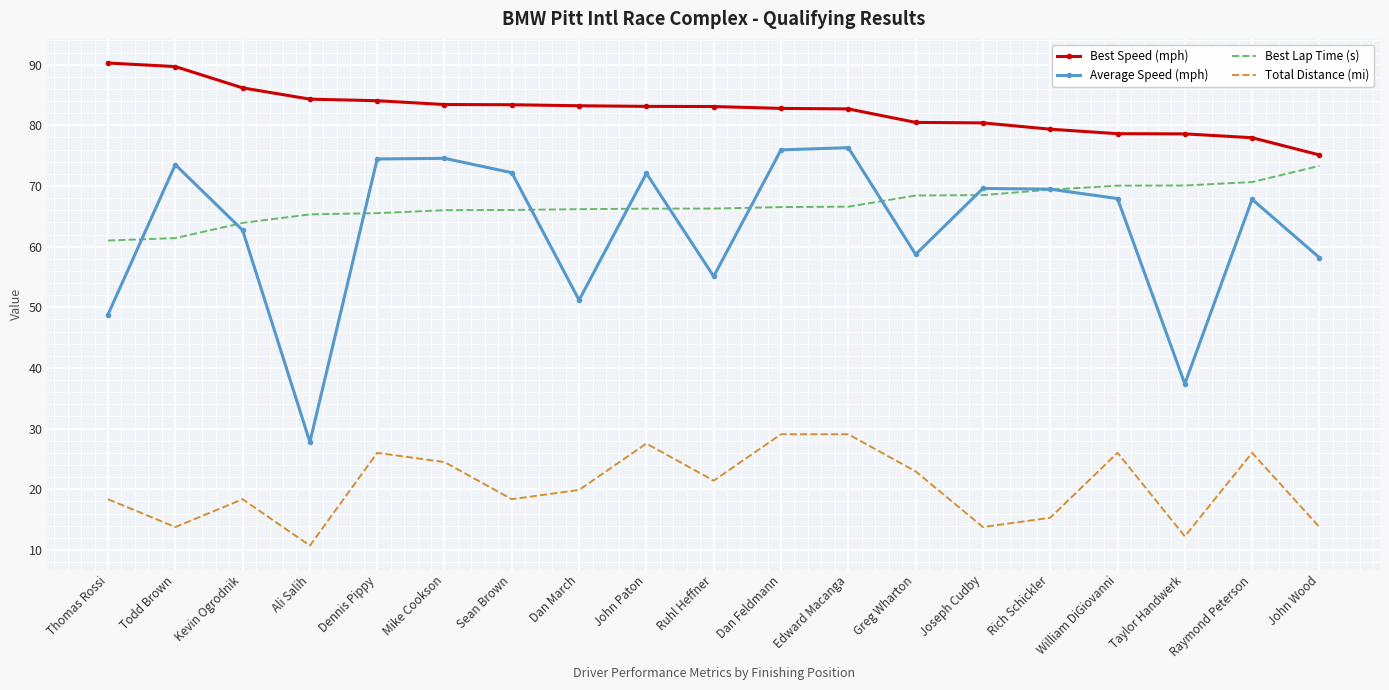

What is the sum of all Best Lap Time (s) values?

1271.5